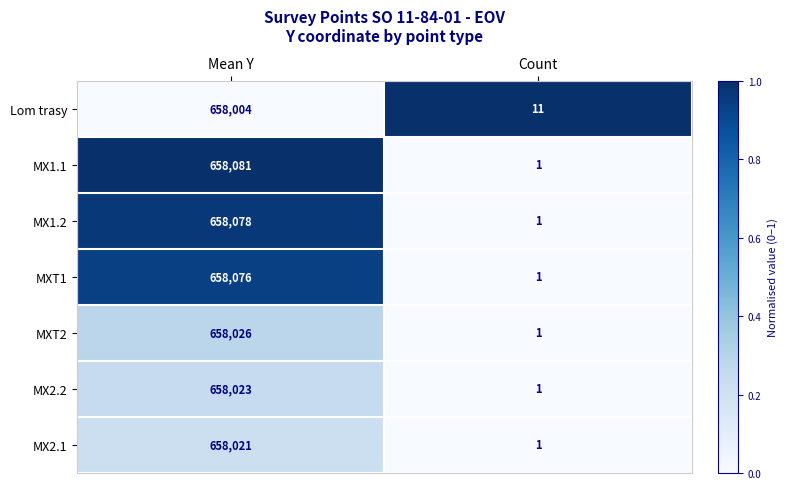

Between Mean Y and Count, which series saw the biggest shift?

MX1.1